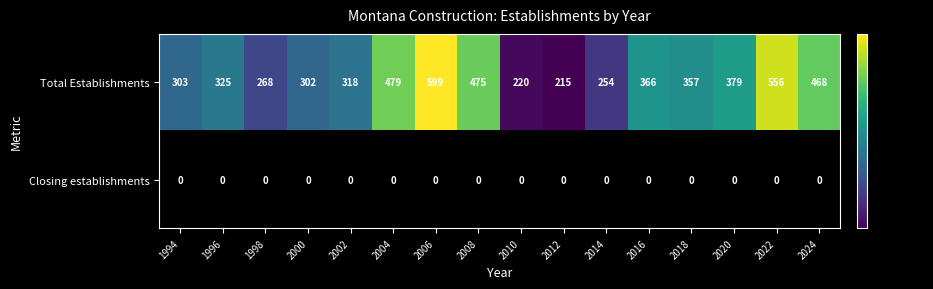

What is the lowest value of the Total Establishments series?

215